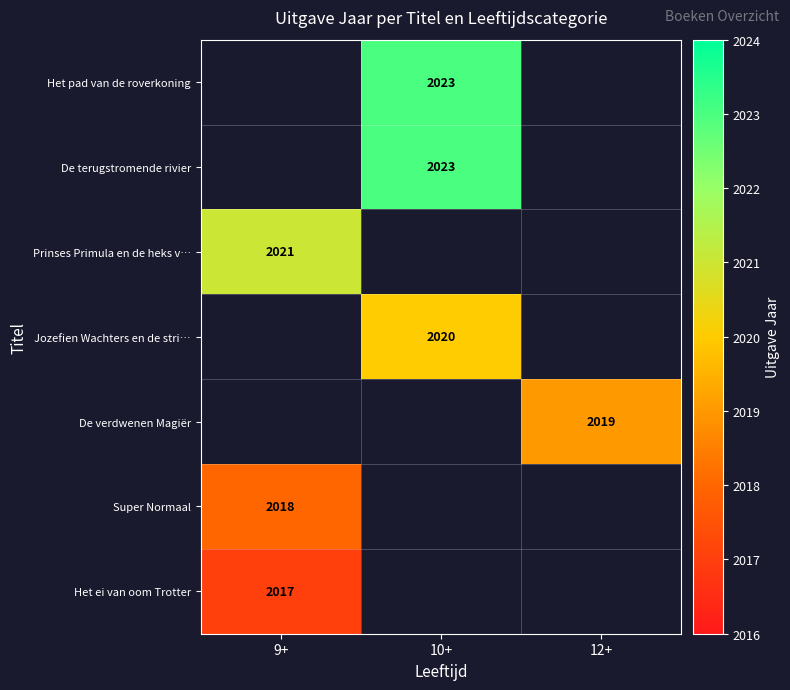

The value of De verdwenen Magiër at 12+ is 3206. True or false?

False